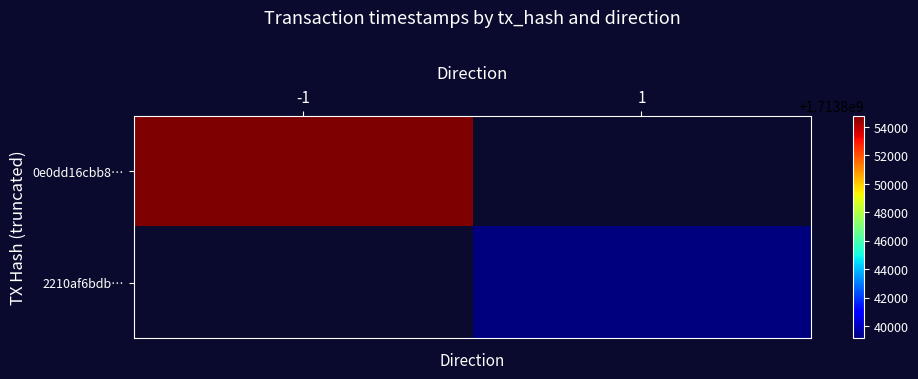

How many distinct data groups are displayed?

2